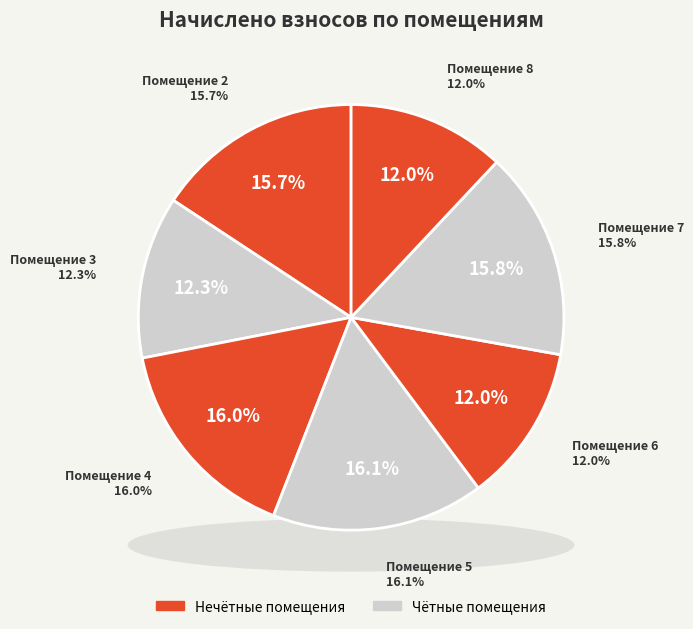

Does 3 represent more than half of the total?

No